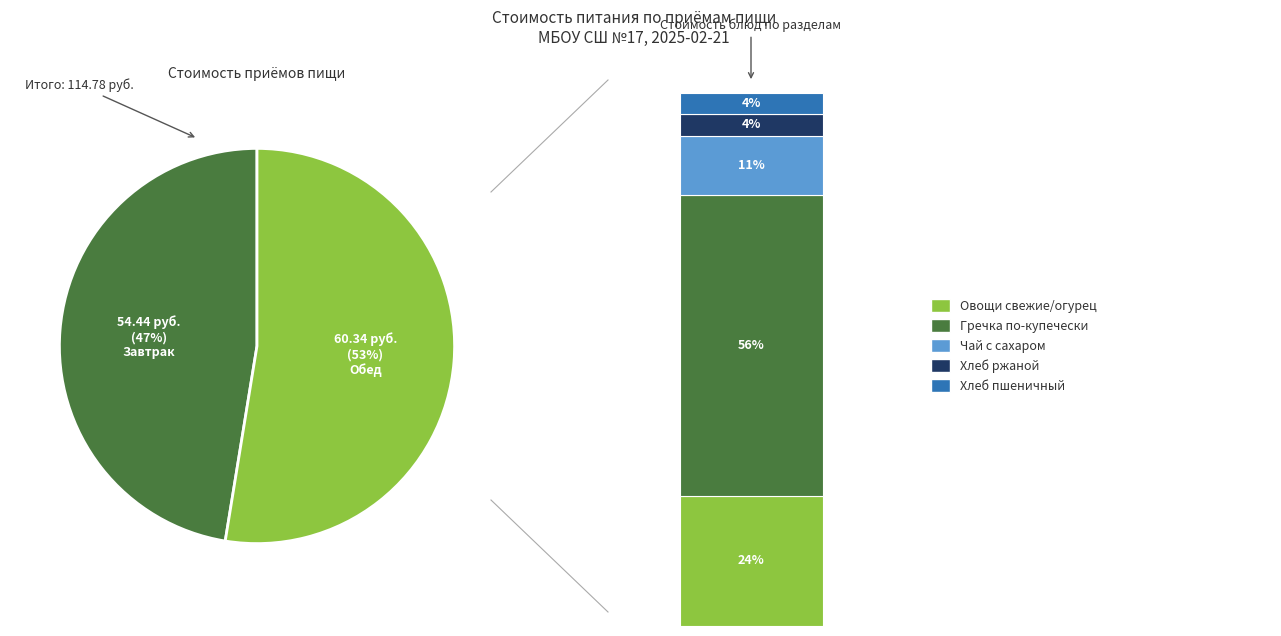

Is there a majority slice in this chart?

Yes